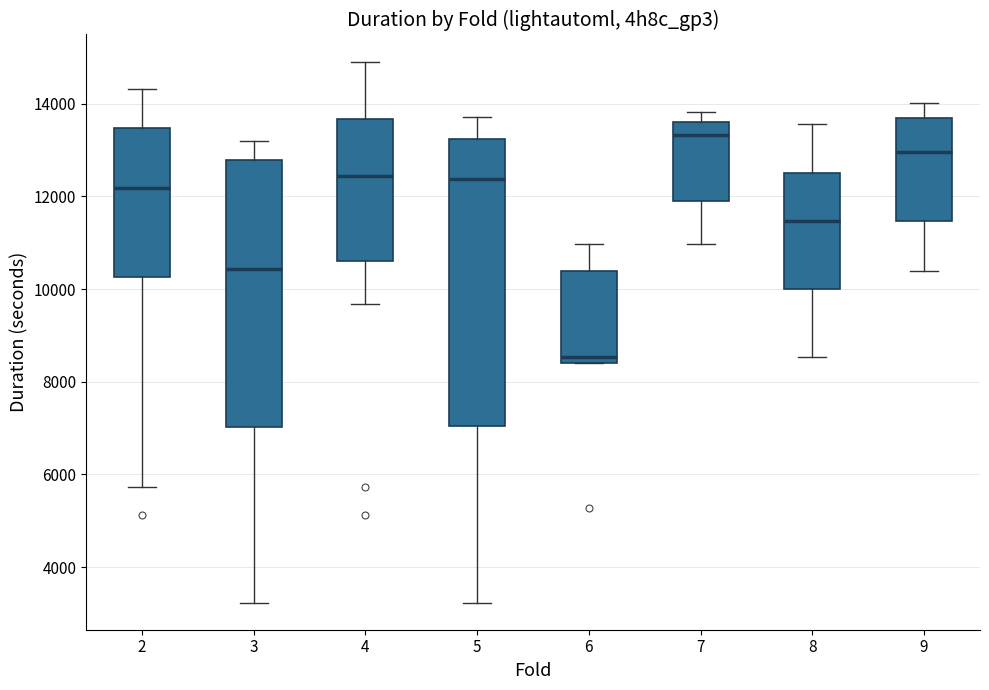

Reading left to right, transcribe this box plot: for each box, give where its median line is, the range the box spans, and where its two whiskers end, as read against the y-axis. The values are not printed on the chart, so give them approximately, as read against the axis.

2: median 12200, box 10200 to 13400, whiskers 5800 to 14400
3: median 10400, box 7000 to 12800, whiskers 3200 to 13200
4: median 12400, box 10600 to 13600, whiskers 9600 to 15000
5: median 12400, box 7000 to 13200, whiskers 3200 to 13800
6: median 8600, box 8400 to 10400, whiskers 8400 to 11000
7: median 13400, box 11800 to 13600, whiskers 11000 to 13800
8: median 11400, box 10000 to 12600, whiskers 8600 to 13600
9: median 13000, box 11400 to 13600, whiskers 10400 to 14000